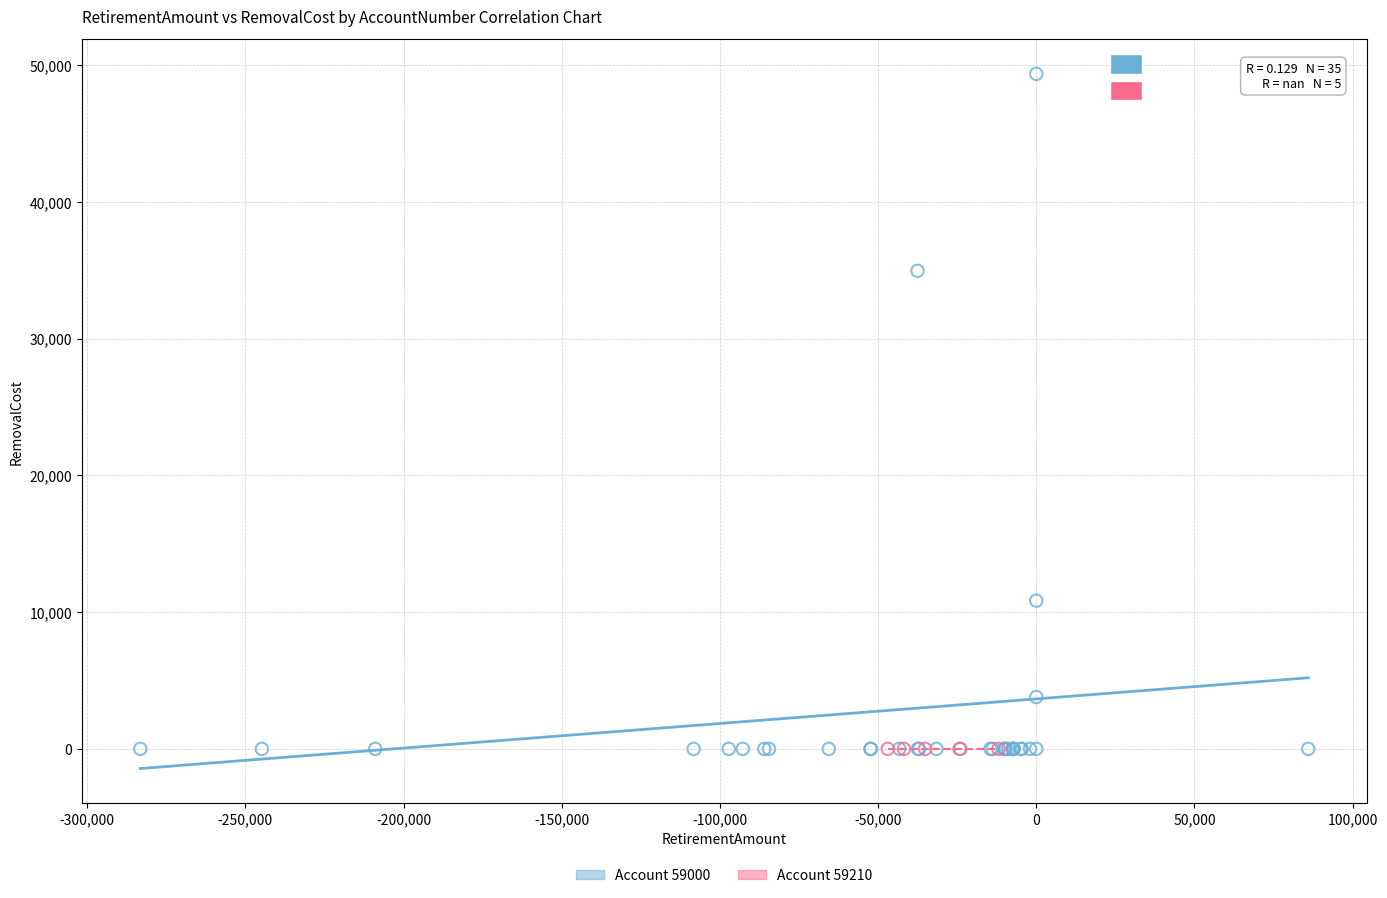

Which series reaches the maximum Y coordinate?

Account 59000